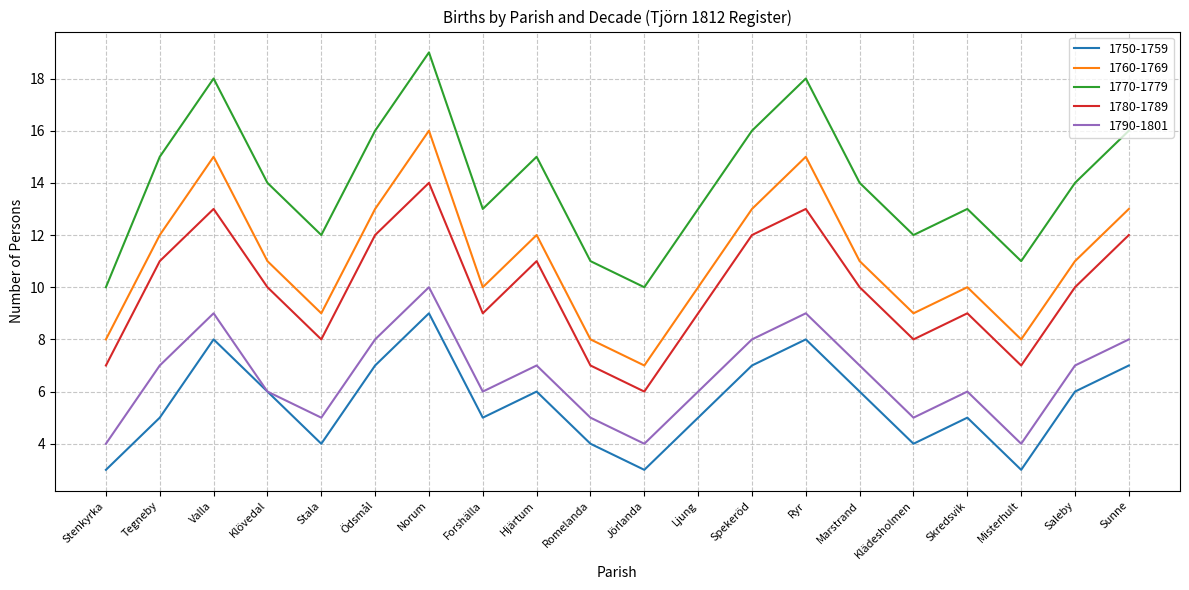

What are all the series names shown in the legend?

1750-1759, 1760-1769, 1770-1779, 1780-1789, 1790-1801